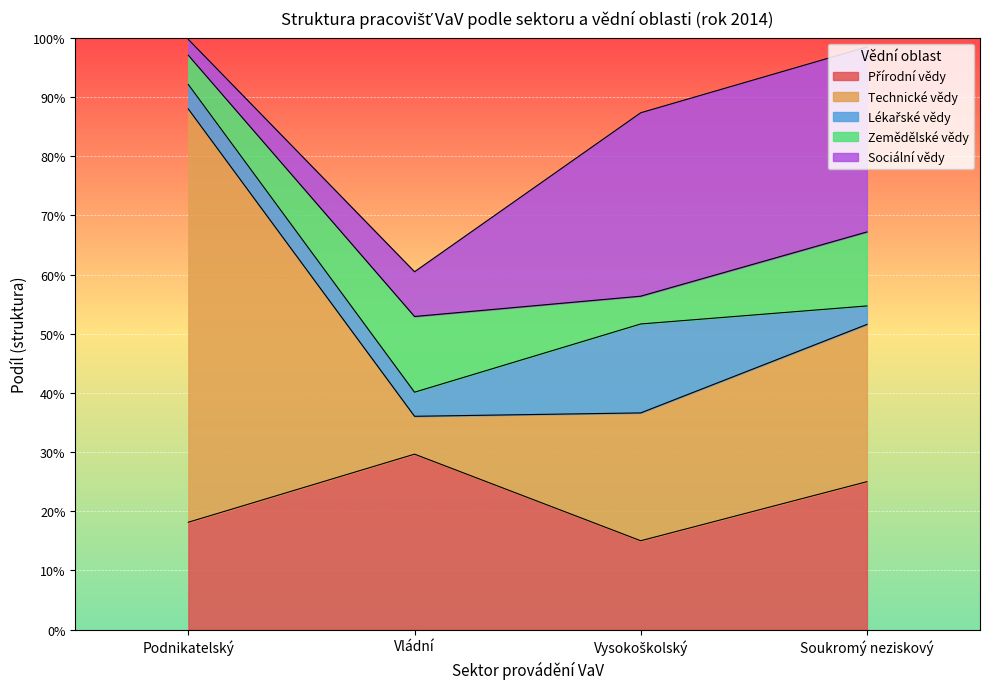

The value of Sociální vědy at Vysokoškolský is 0.2. True or false?

False